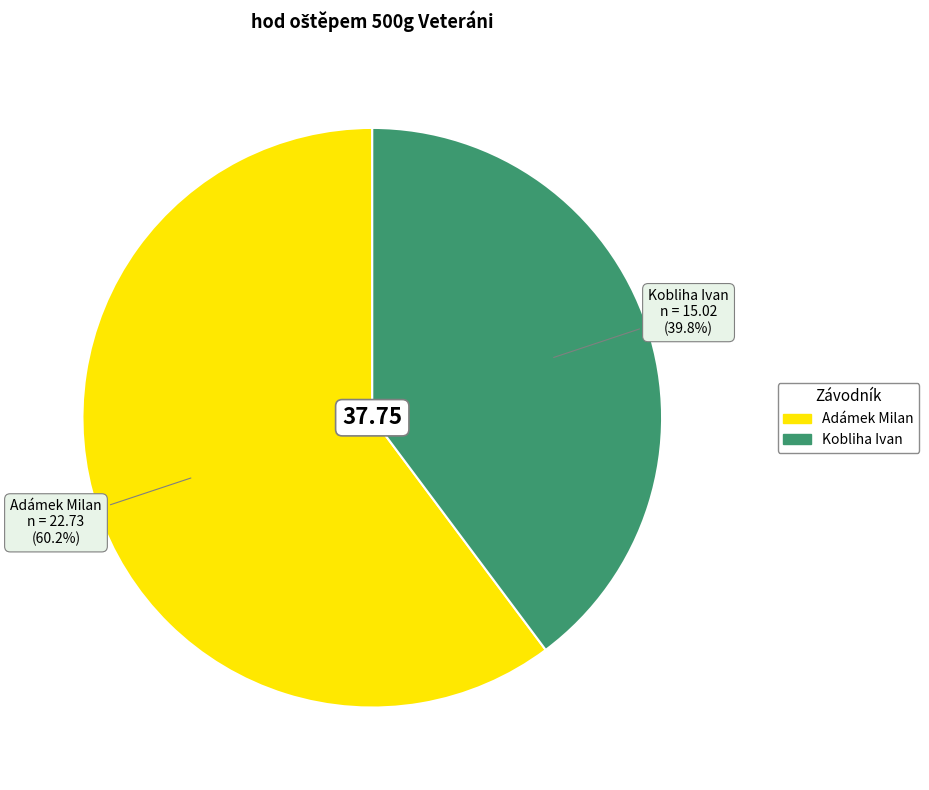

Do Adámek Milan and Kobliha Ivan together represent more than half of the pie?

Yes